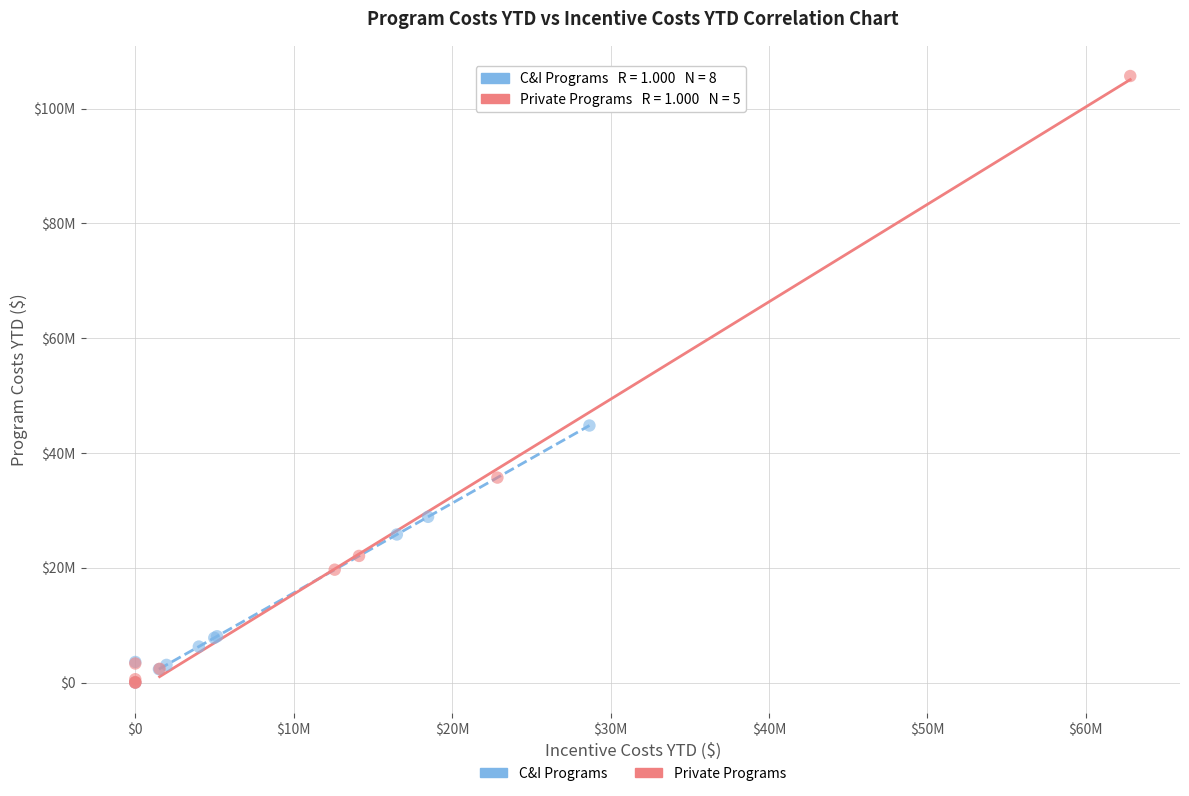

Which series has the widest spread of Y values?

Private Programs